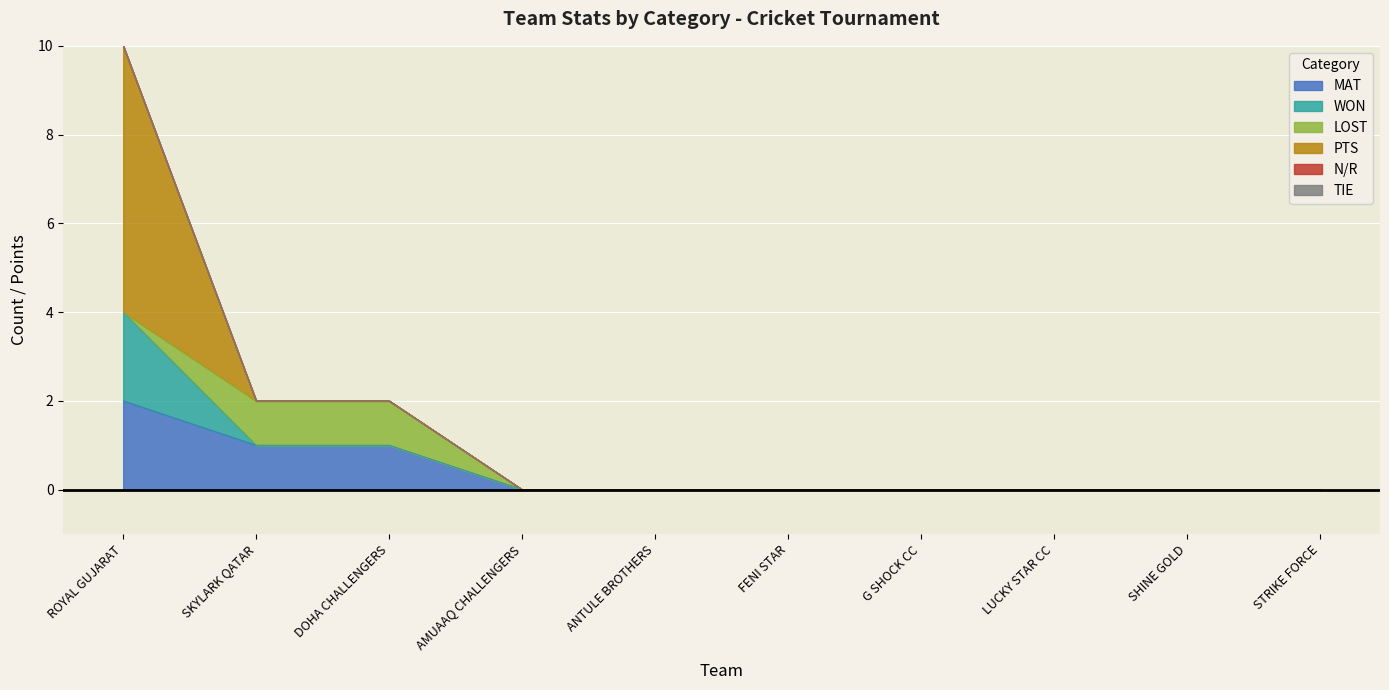

Rank the categories by WON value from lowest to highest.

SKYLARK QATAR, DOHA CHALLENGERS, AMUAAQ CHALLENGERS, ANTULE BROTHERS, FENI STAR, G SHOCK CC, LUCKY STAR CC, SHINE GOLD, STRIKE FORCE, ROYAL GUJARAT